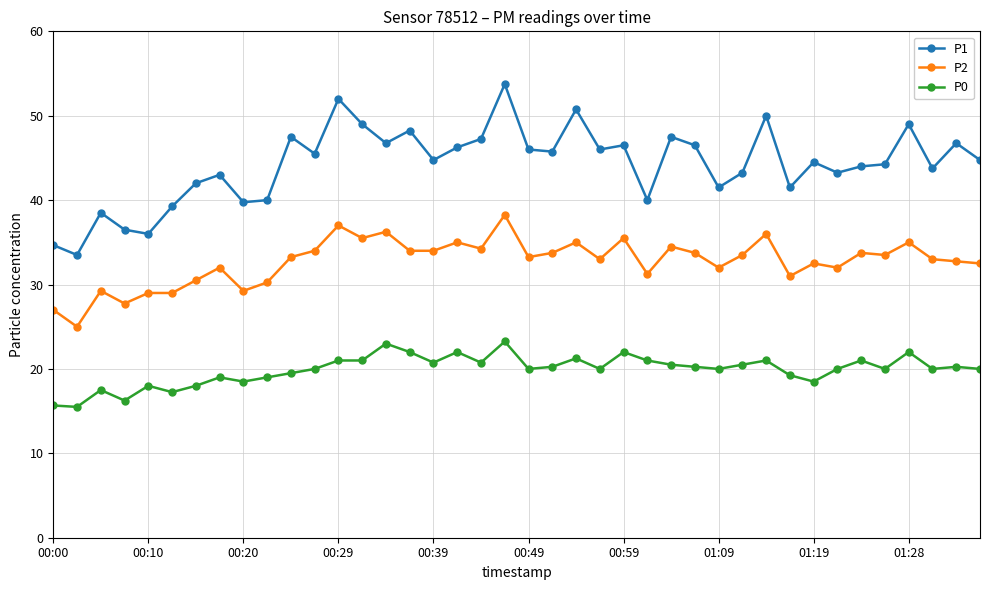

How many data points does each series have?

40